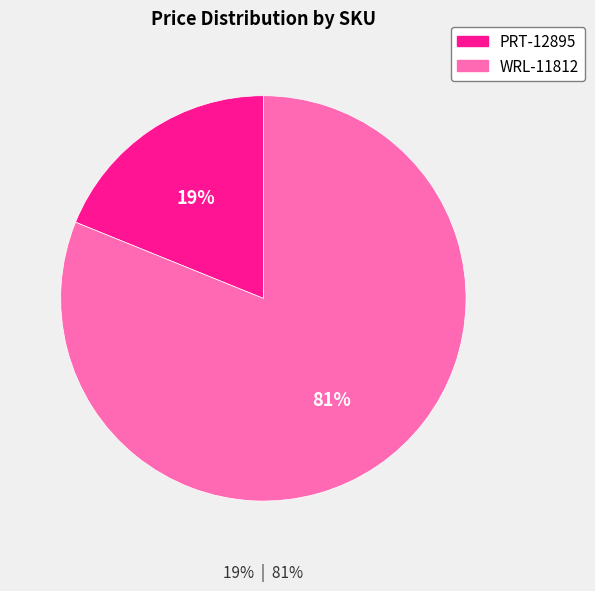

Which slice is the largest?

WRL-11812